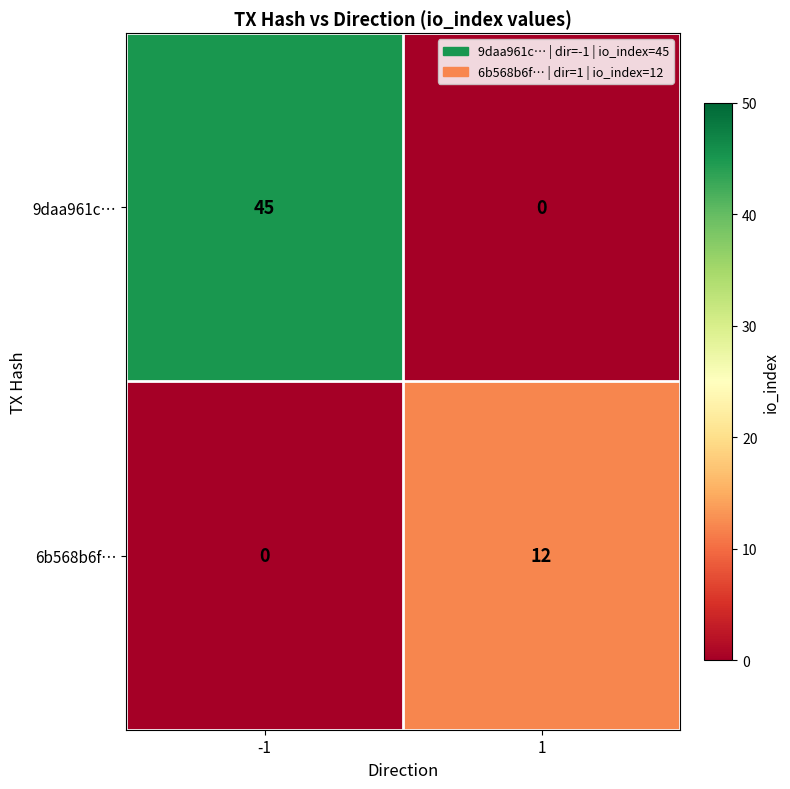

Reading left to right, list all the values displayed in this chart.

9daa961c…: -1=45	1=0
6b568b6f…: -1=0	1=12